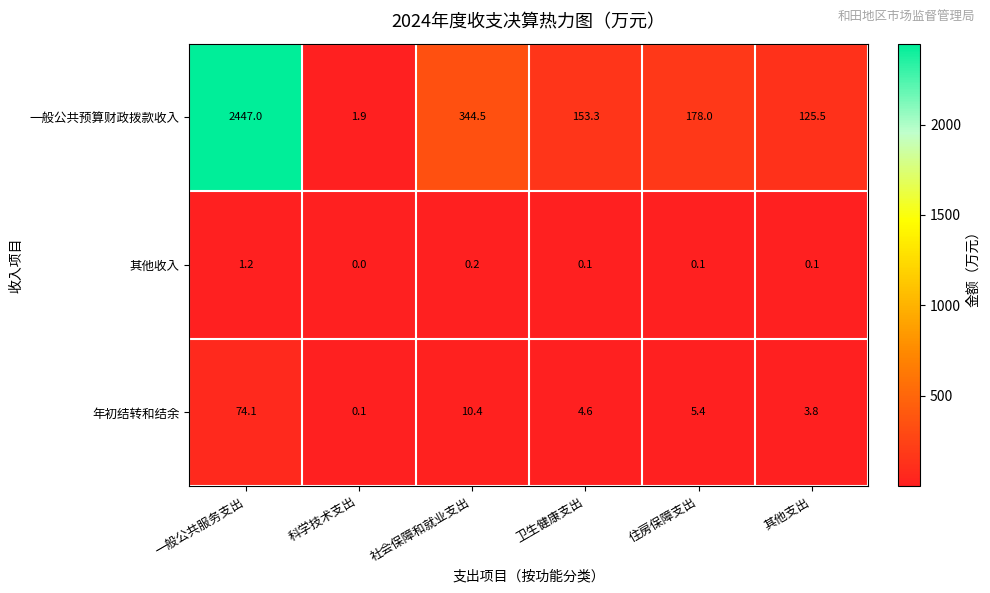

How many series are shown in this chart?

3